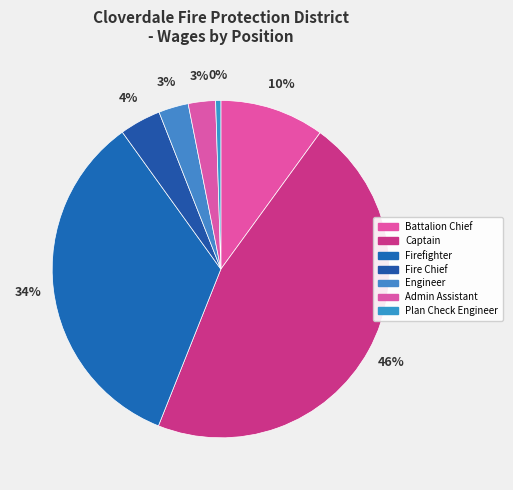

Which category has the biggest portion of the pie?

Captain